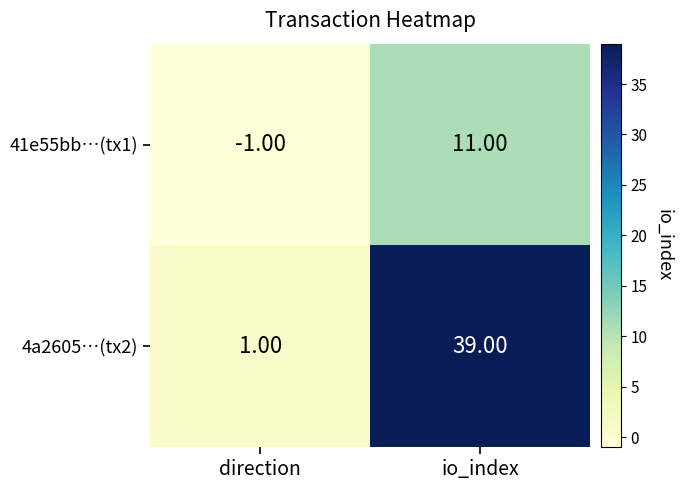

What is the spread (max minus min) of values at direction?

2